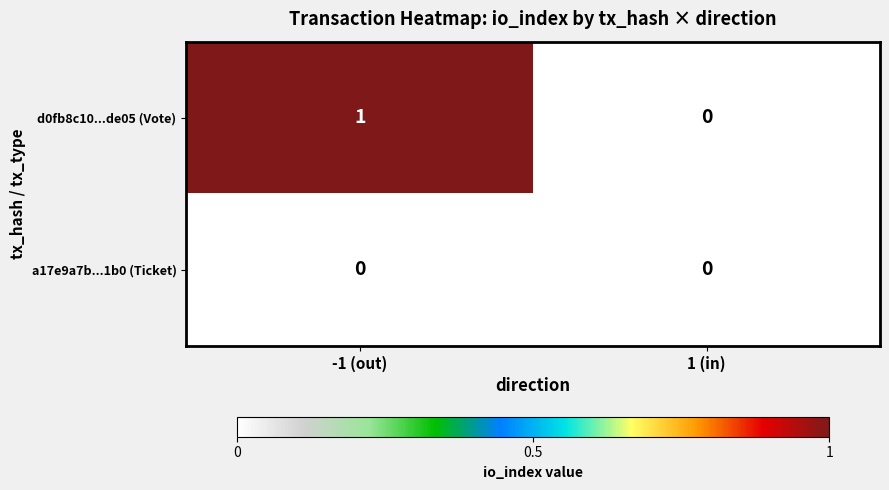

How many distinct data groups are displayed?

2